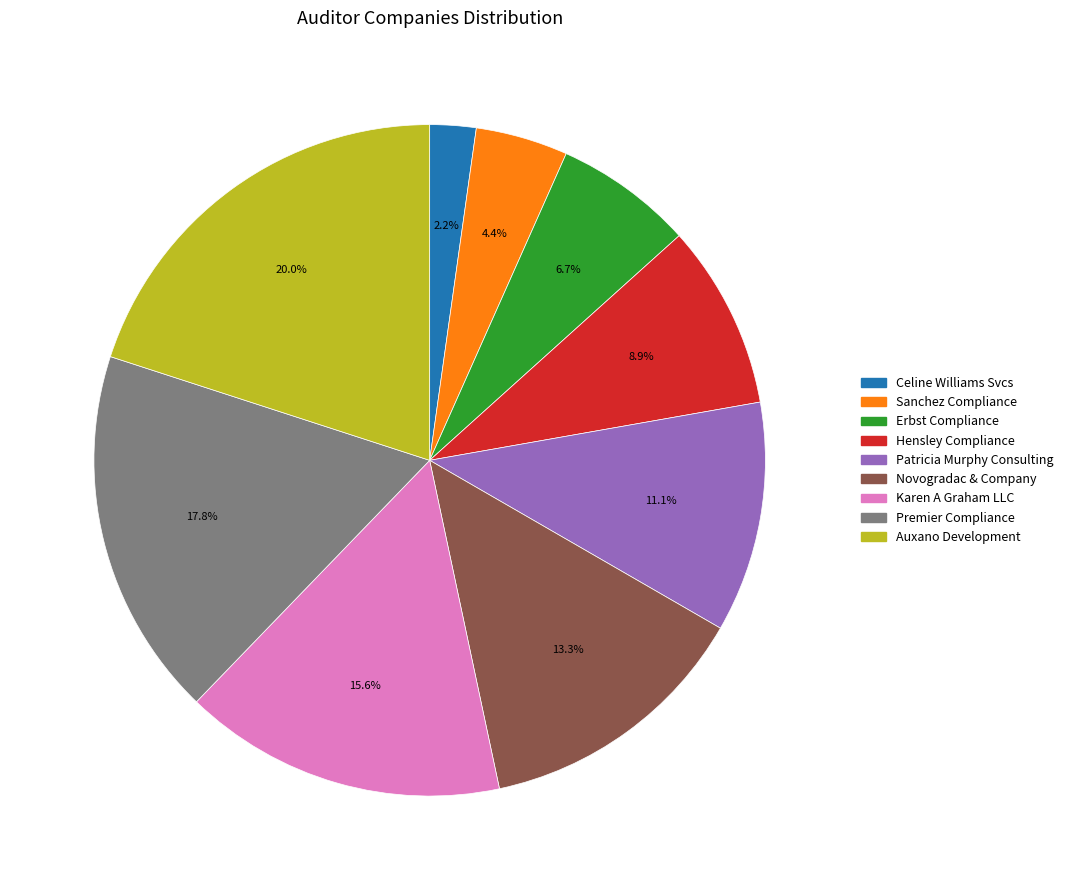

Is there any slice that represents more than half of the pie?

No